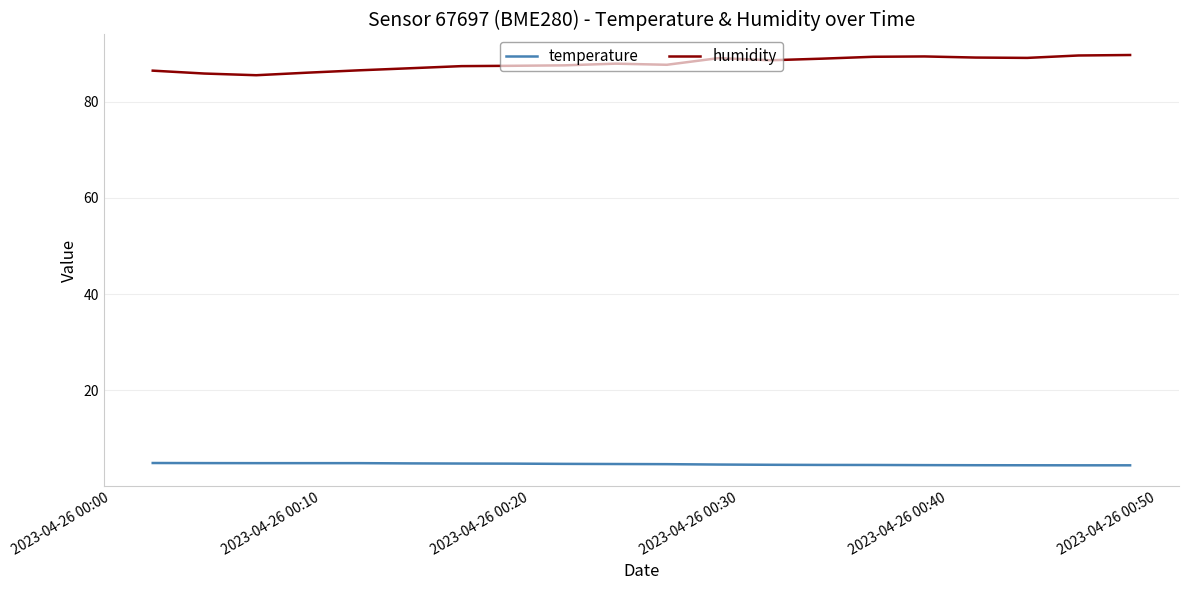

What is the minimum value for humidity?

85.5